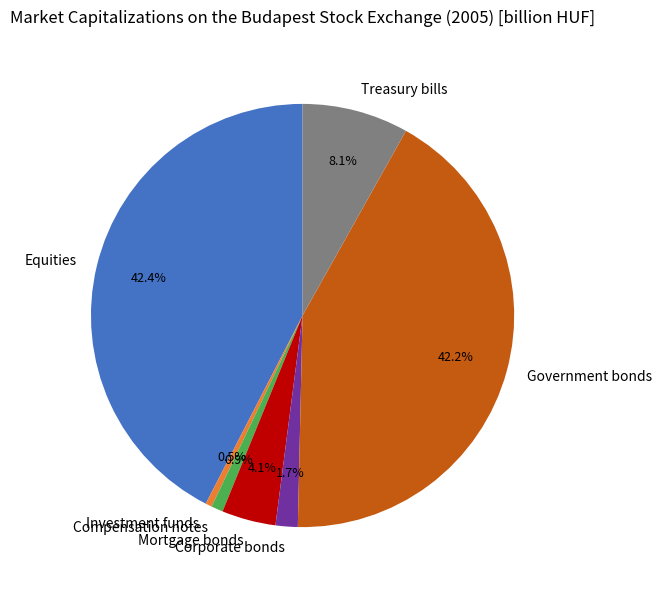

How much of the chart is everything except Investment funds?

99.5%